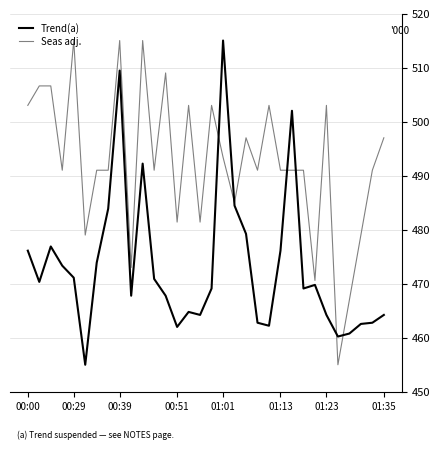

Rank the series by their average value, from highest to lowest.

Seas adj., Trend(a)